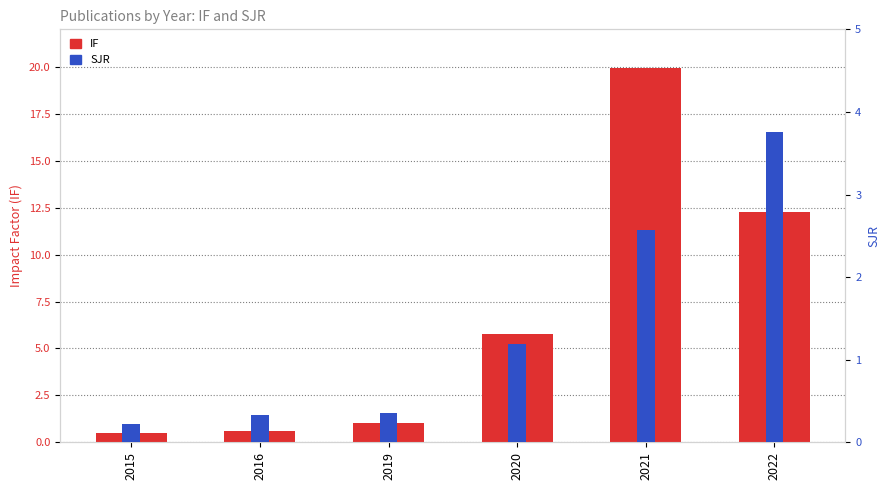

Where is IF nearest to the value 10?

2022